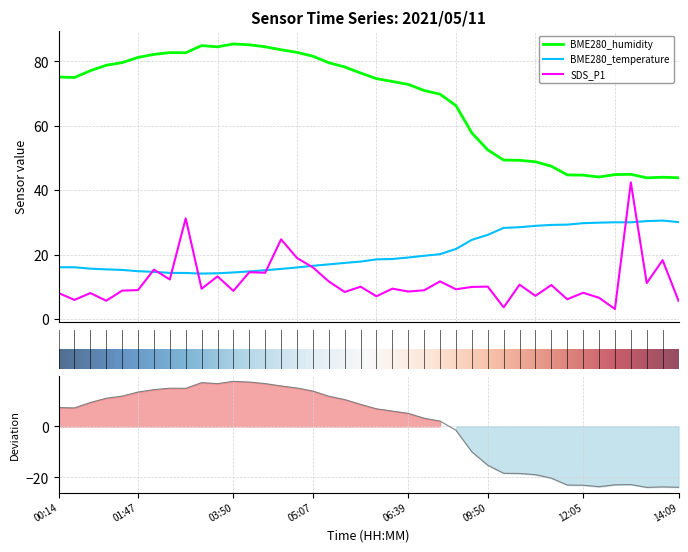

What is the difference between the BME280_temperature values at 10:48 and 02:49?

13.9